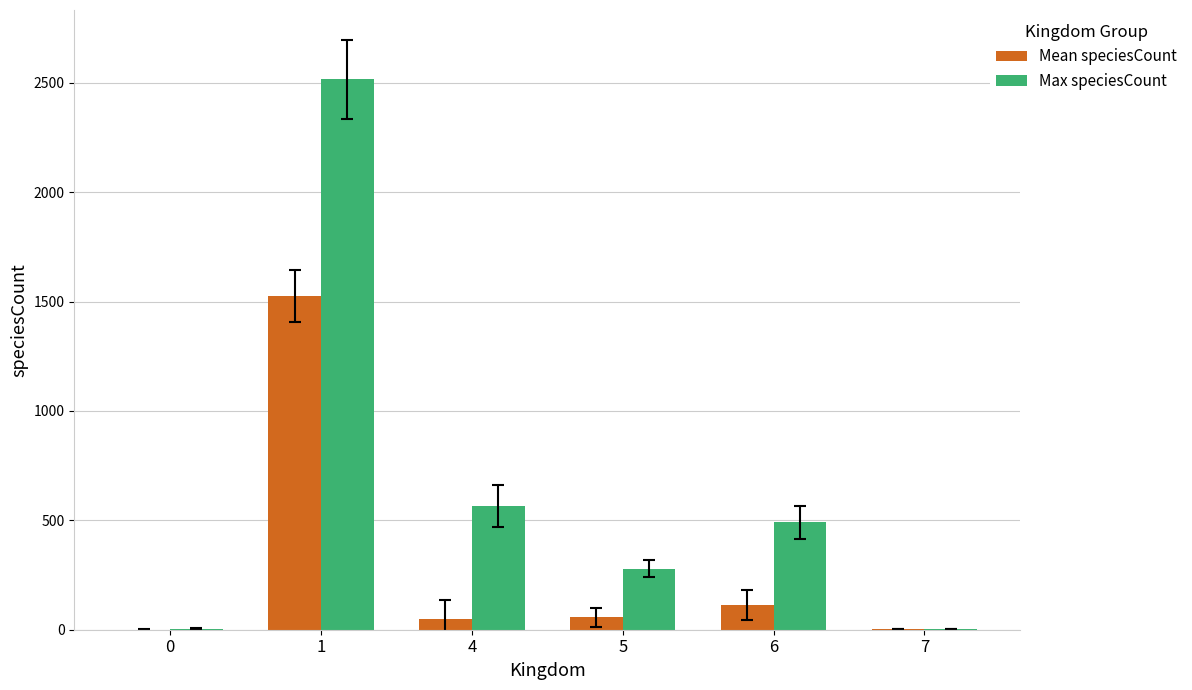

What is the sum of the Max speciesCount values at 4 and 1?

3082